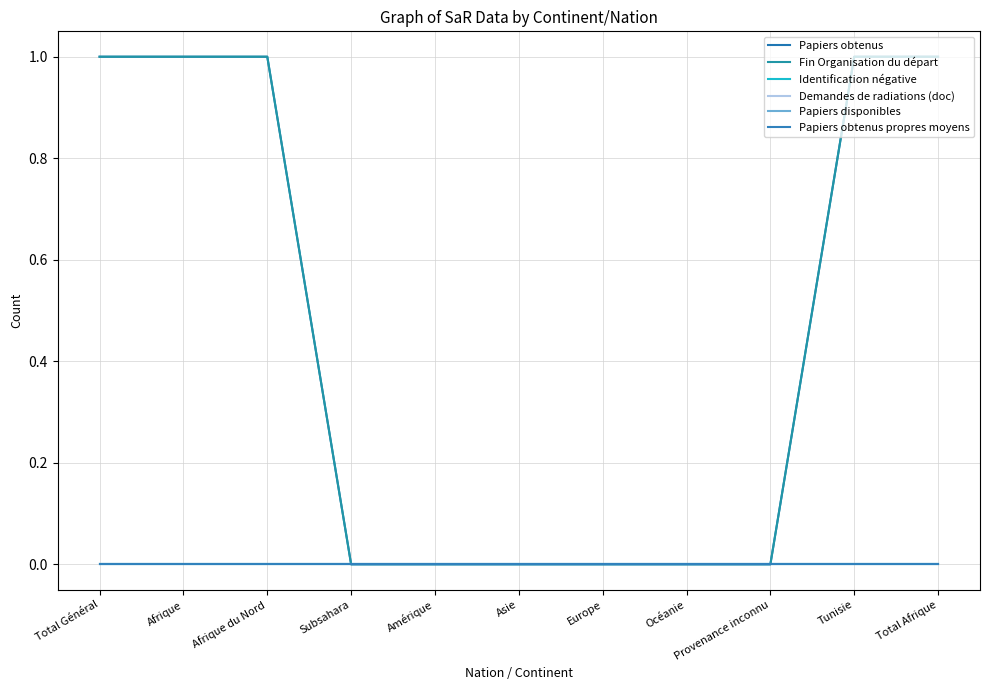

Does the chart display data point markers on the line(s)?

No